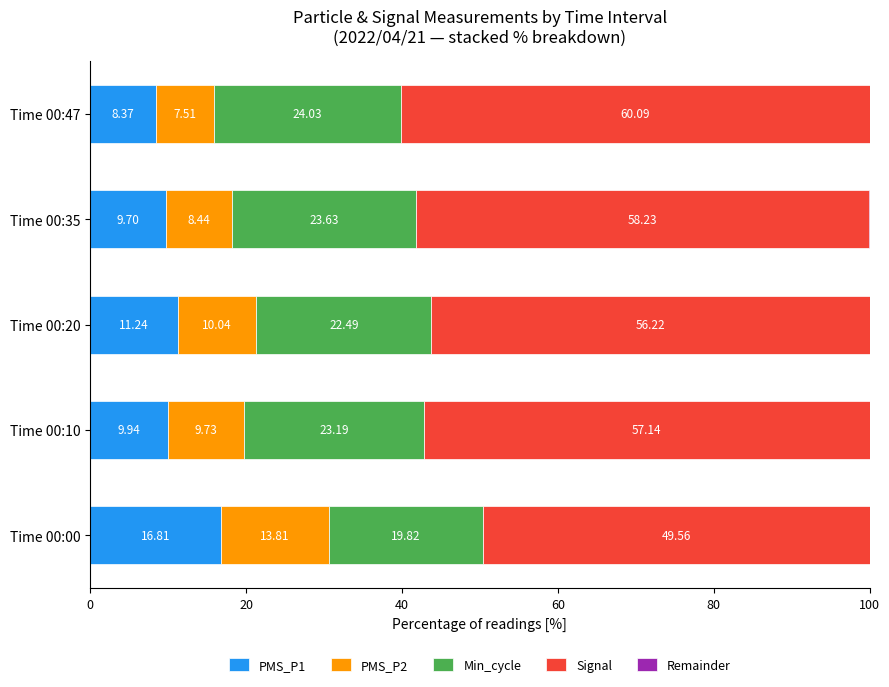

What is the total value across all series at Time 00:00?

100.0